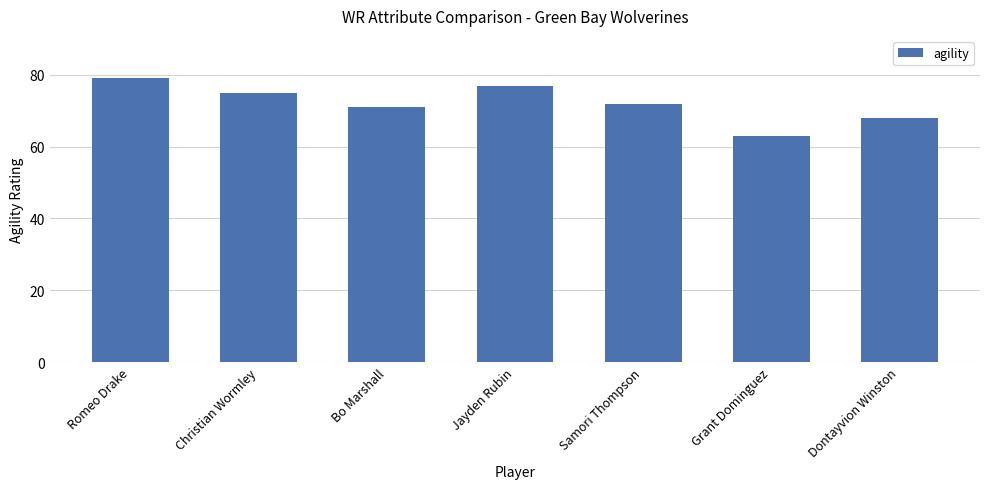

What is the maximum value shown in the chart?

79